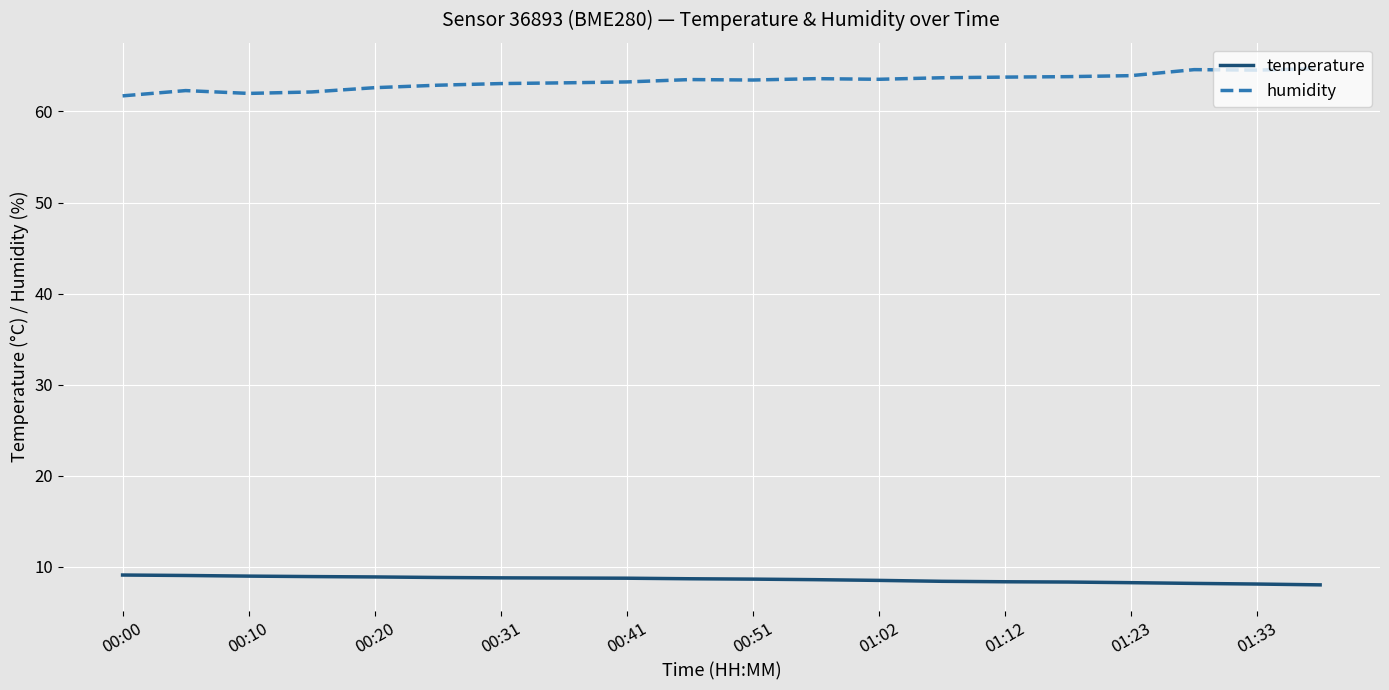

What is the greatest value displayed?

64.7